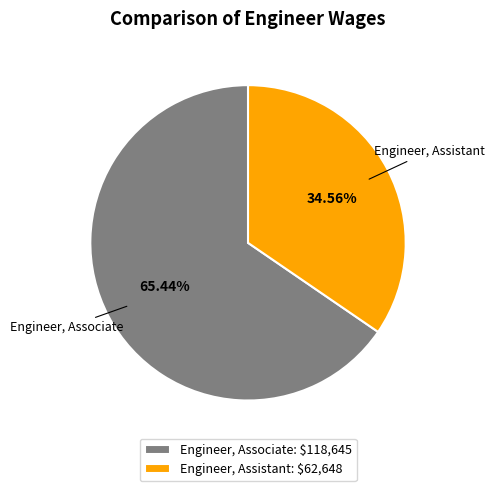

Which has a higher value, Engineer, Assistant or Engineer, Associate?

Engineer, Associate